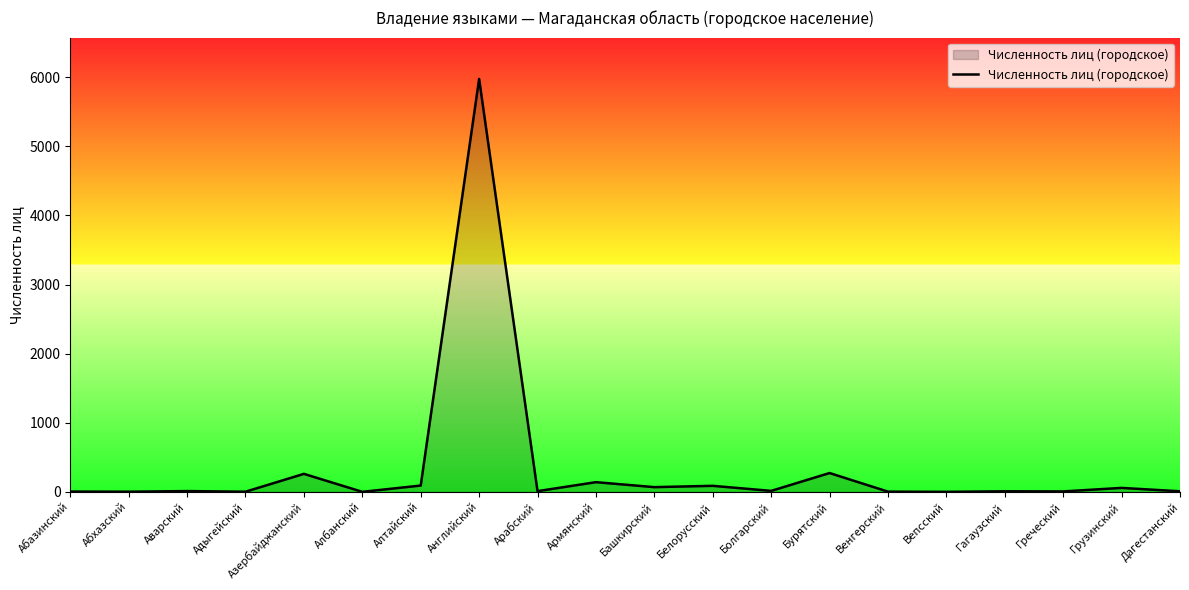

The value at Английский is 5976. True or false?

True